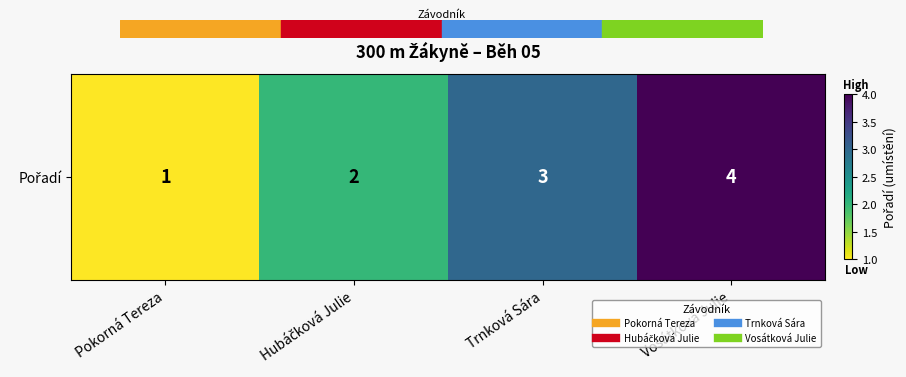

Reading right to left, extract all data points from this chart.

4	3	2	1